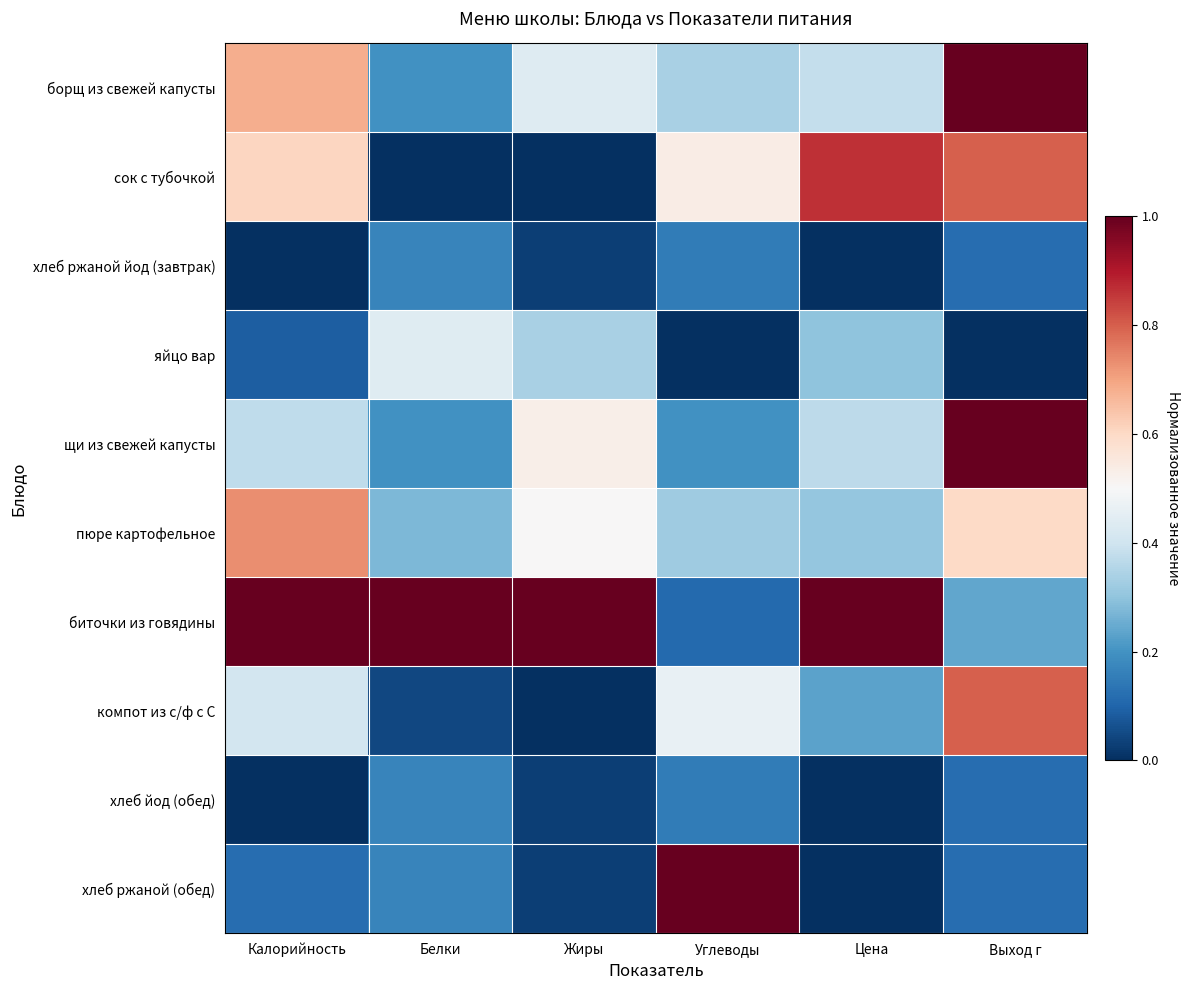

Reading right to left, transcribe all the data shown in this chart.

борщ из свежей капусты: Выход г=1.0	Цена=0.4	Углеводы=0.3	Жиры=0.4	Белки=0.2	Калорийность=0.7
сок с тубочкой: Выход г=0.8	Цена=0.9	Углеводы=0.5	Жиры=0.0	Белки=0.0	Калорийность=0.6
хлеб ржаной йод (завтрак): Выход г=0.1	Цена=0.0	Углеводы=0.2	Жиры=0.0	Белки=0.2	Калорийность=0.0
яйцо вар: Выход г=0.0	Цена=0.3	Углеводы=0.0	Жиры=0.3	Белки=0.4	Калорийность=0.1
щи из свежей капусты: Выход г=1.0	Цена=0.4	Углеводы=0.2	Жиры=0.5	Белки=0.2	Калорийность=0.4
пюре картофельное: Выход г=0.6	Цена=0.3	Углеводы=0.3	Жиры=0.5	Белки=0.3	Калорийность=0.7
биточки из говядины: Выход г=0.2	Цена=1.0	Углеводы=0.1	Жиры=1.0	Белки=1.0	Калорийность=1.0
компот из с/ф с С: Выход г=0.8	Цена=0.2	Углеводы=0.5	Жиры=0.0	Белки=0.0	Калорийность=0.4
хлеб йод (обед): Выход г=0.1	Цена=0.0	Углеводы=0.2	Жиры=0.0	Белки=0.2	Калорийность=0.0
хлеб ржаной (обед): Выход г=0.1	Цена=0.0	Углеводы=1.0	Жиры=0.0	Белки=0.2	Калорийность=0.1